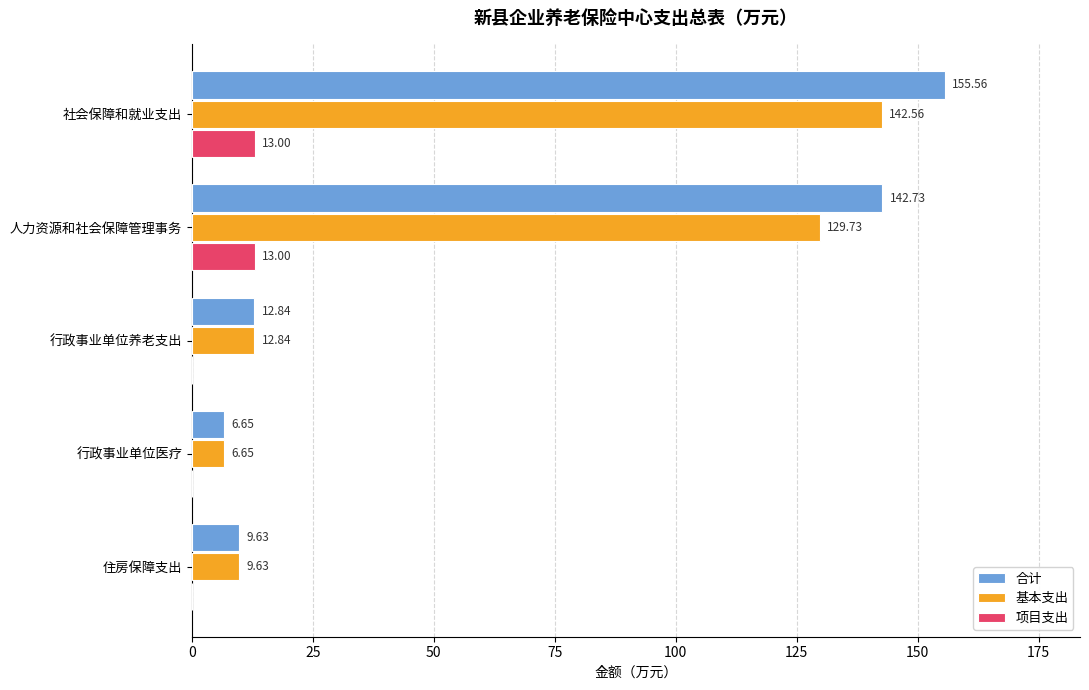

Which category has the highest value in the 基本支出 series?

社会保障和就业支出